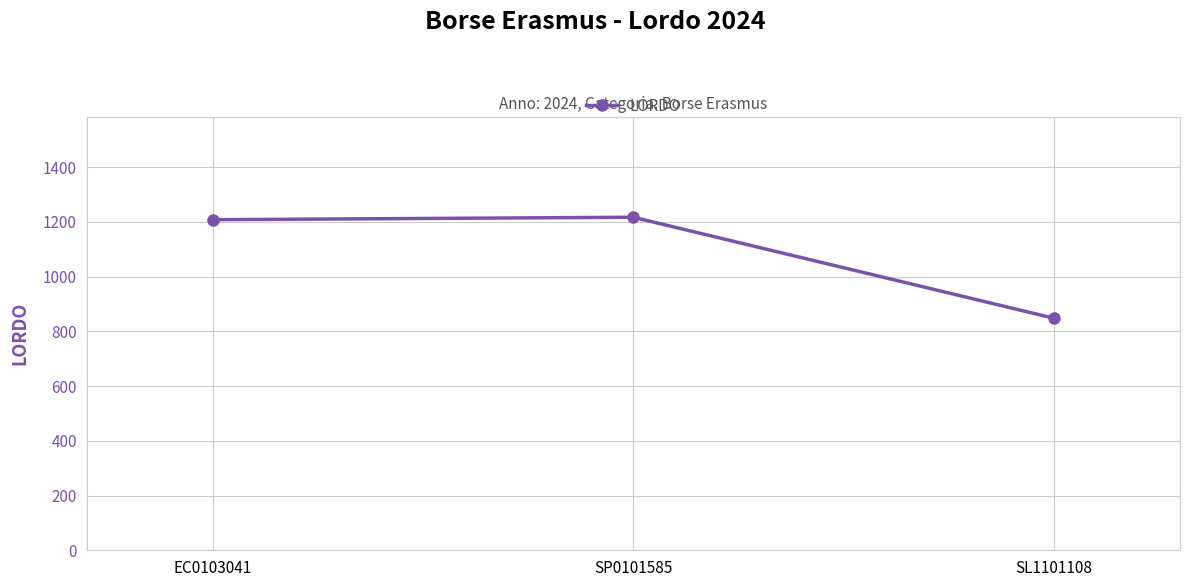

What is the smallest value displayed?

848